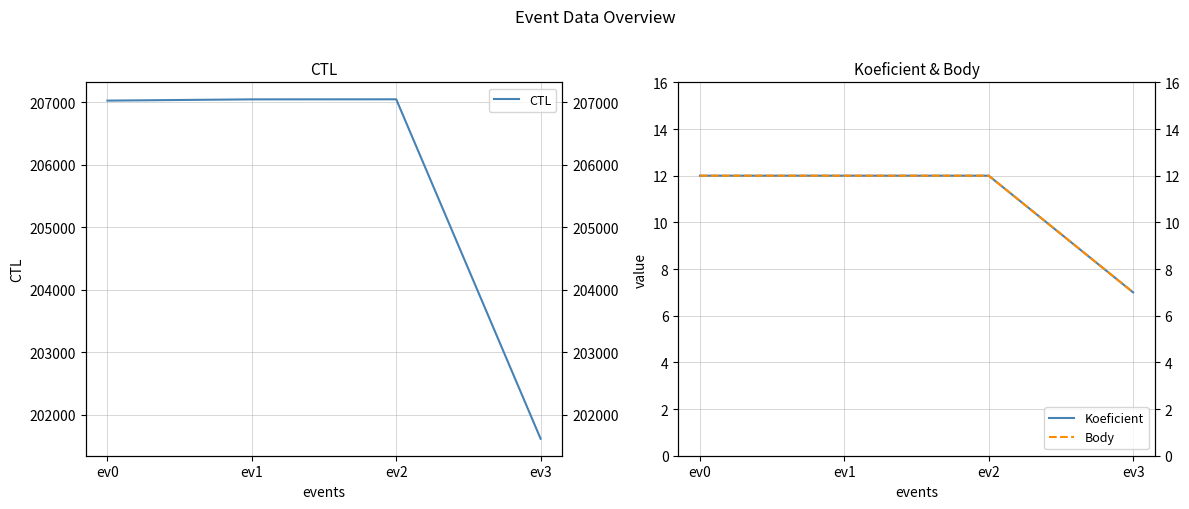

How many values in the CTL series exceed 207048?

1